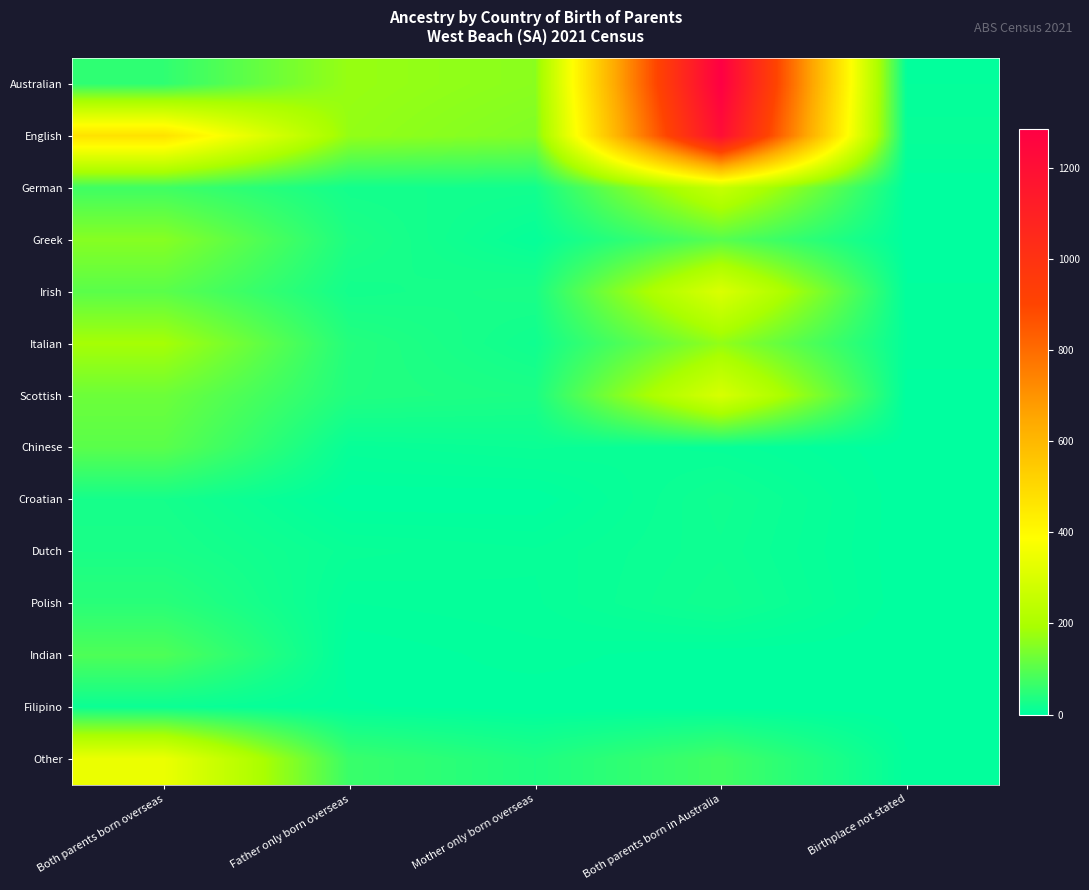

Reading left to right, what are all the values shown in this chart?

Australian: Both parents born overseas=55	Father only born overseas=173	Mother only born overseas=158	Both parents born in Australia=1286	Birthplace not stated=5
English: Both parents born overseas=472	Father only born overseas=168	Mother only born overseas=146	Both parents born in Australia=1206	Birthplace not stated=9
German: Both parents born overseas=72	Father only born overseas=23	Mother only born overseas=22	Both parents born in Australia=259	Birthplace not stated=0
Greek: Both parents born overseas=153	Father only born overseas=34	Mother only born overseas=7	Both parents born in Australia=99	Birthplace not stated=0
Irish: Both parents born overseas=103	Father only born overseas=23	Mother only born overseas=30	Both parents born in Australia=304	Birthplace not stated=3
Italian: Both parents born overseas=189	Father only born overseas=41	Mother only born overseas=19	Both parents born in Australia=166	Birthplace not stated=5
Scottish: Both parents born overseas=124	Father only born overseas=38	Mother only born overseas=32	Both parents born in Australia=297	Birthplace not stated=0
Chinese: Both parents born overseas=103	Father only born overseas=9	Mother only born overseas=13	Both parents born in Australia=9	Birthplace not stated=0
Croatian: Both parents born overseas=25	Father only born overseas=0	Mother only born overseas=0	Both parents born in Australia=19	Birthplace not stated=0
Dutch: Both parents born overseas=30	Father only born overseas=11	Mother only born overseas=8	Both parents born in Australia=17	Birthplace not stated=0
Polish: Both parents born overseas=47	Father only born overseas=5	Mother only born overseas=7	Both parents born in Australia=20	Birthplace not stated=0
Indian: Both parents born overseas=89	Father only born overseas=0	Mother only born overseas=4	Both parents born in Australia=0	Birthplace not stated=0
Filipino: Both parents born overseas=14	Father only born overseas=3	Mother only born overseas=0	Both parents born in Australia=0	Birthplace not stated=0
Other: Both parents born overseas=343	Father only born overseas=65	Mother only born overseas=35	Both parents born in Australia=75	Birthplace not stated=3